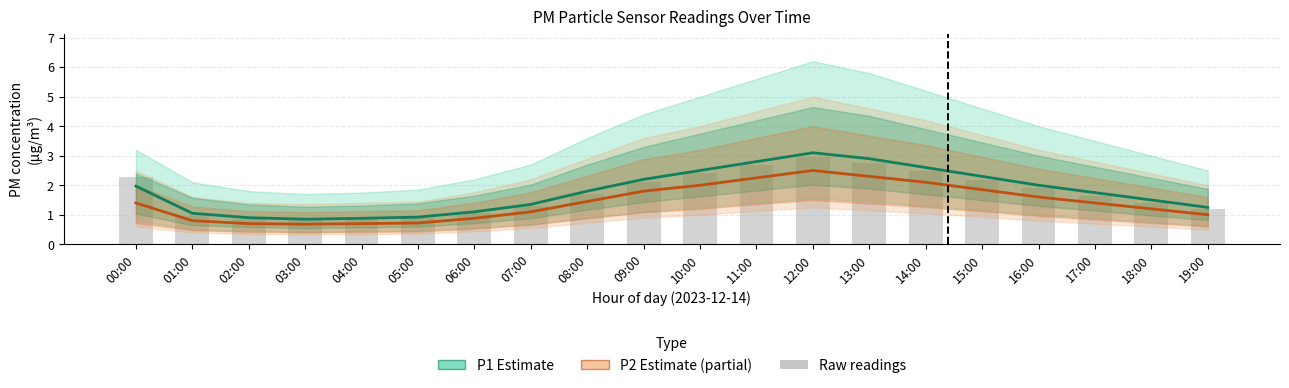

What is the maximum value shown in the chart?

3.1